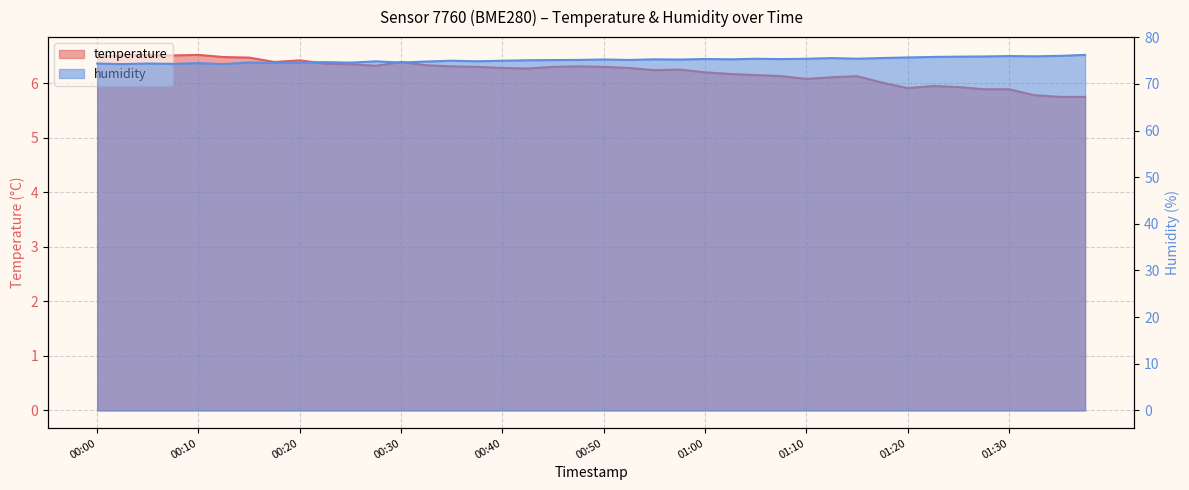

At which label does humidity reach its peak?

01:37